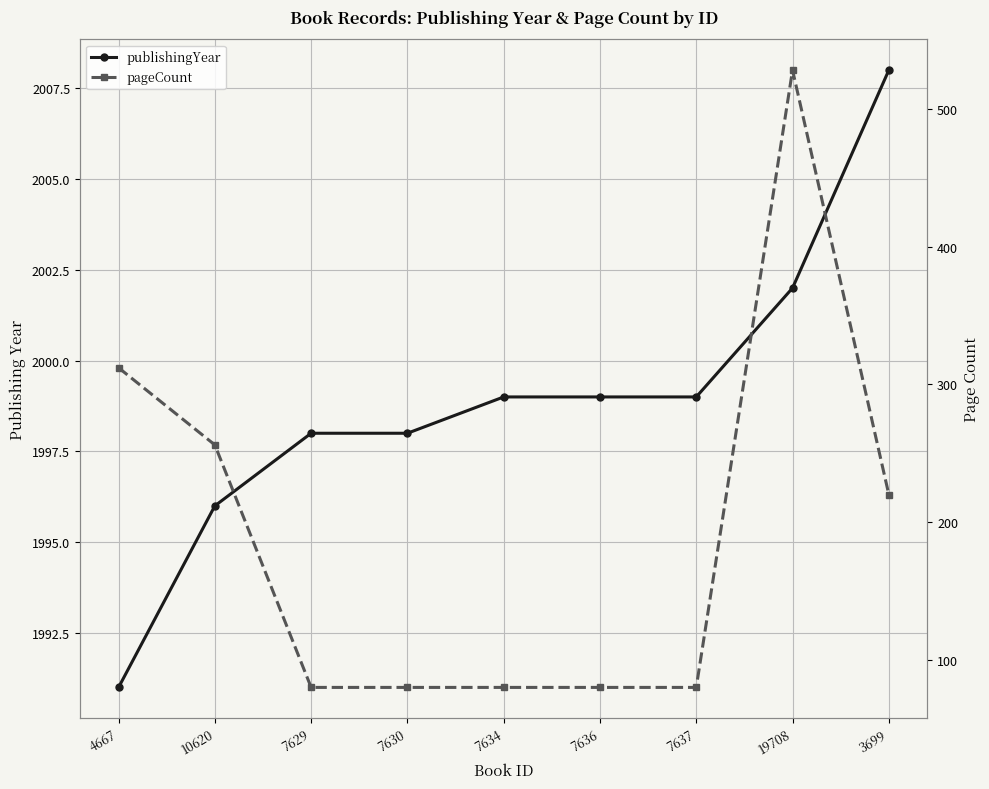

In pageCount, how many points are higher than both neighbors (excluding endpoints)?

1